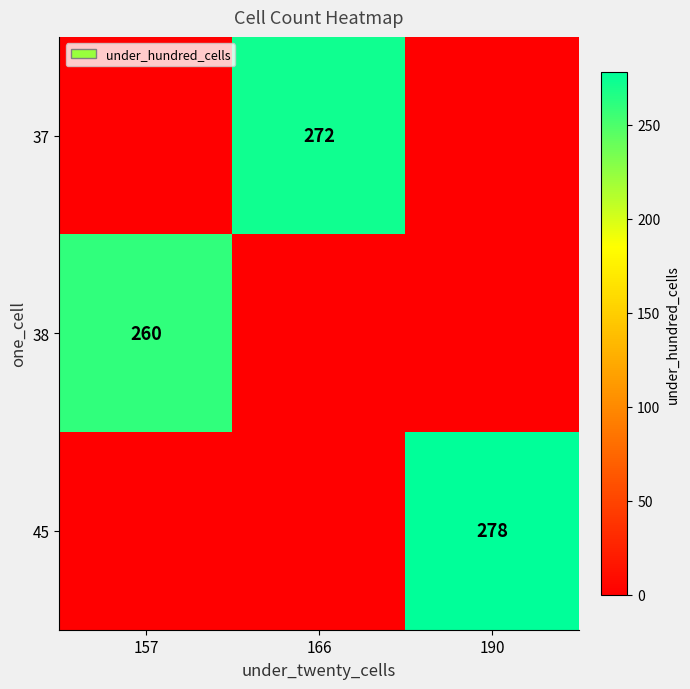

The value of 45 at 190 is 278. True or false?

True